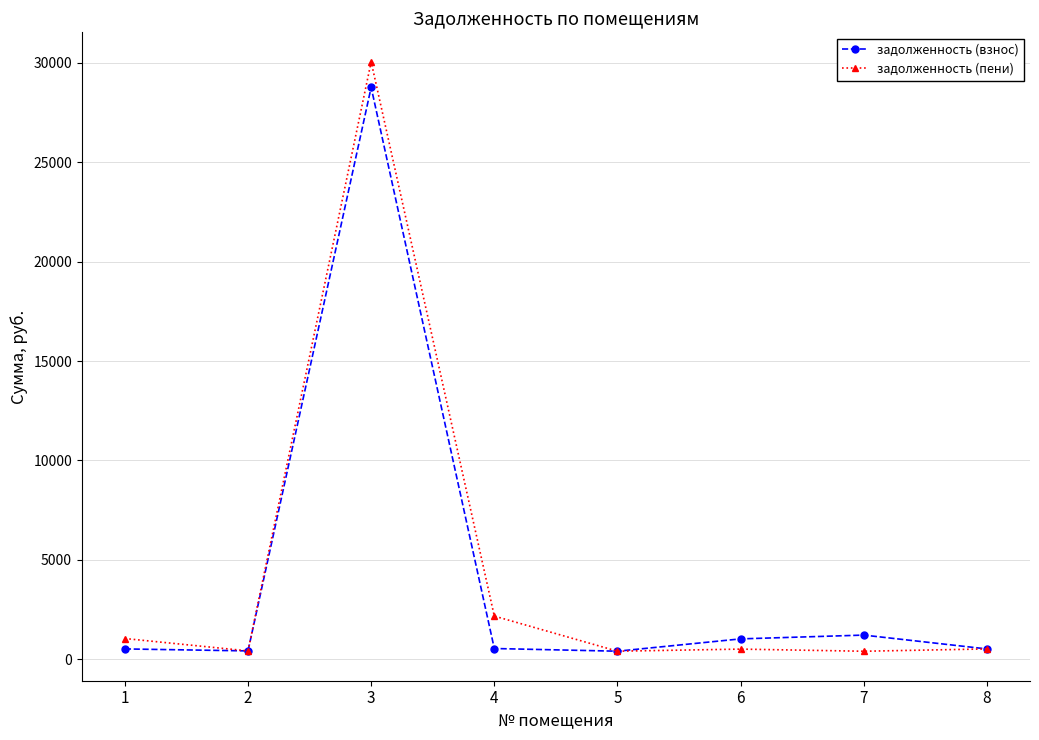

The value of задолженность (взнос) at 6 is 1028.1. True or false?

True